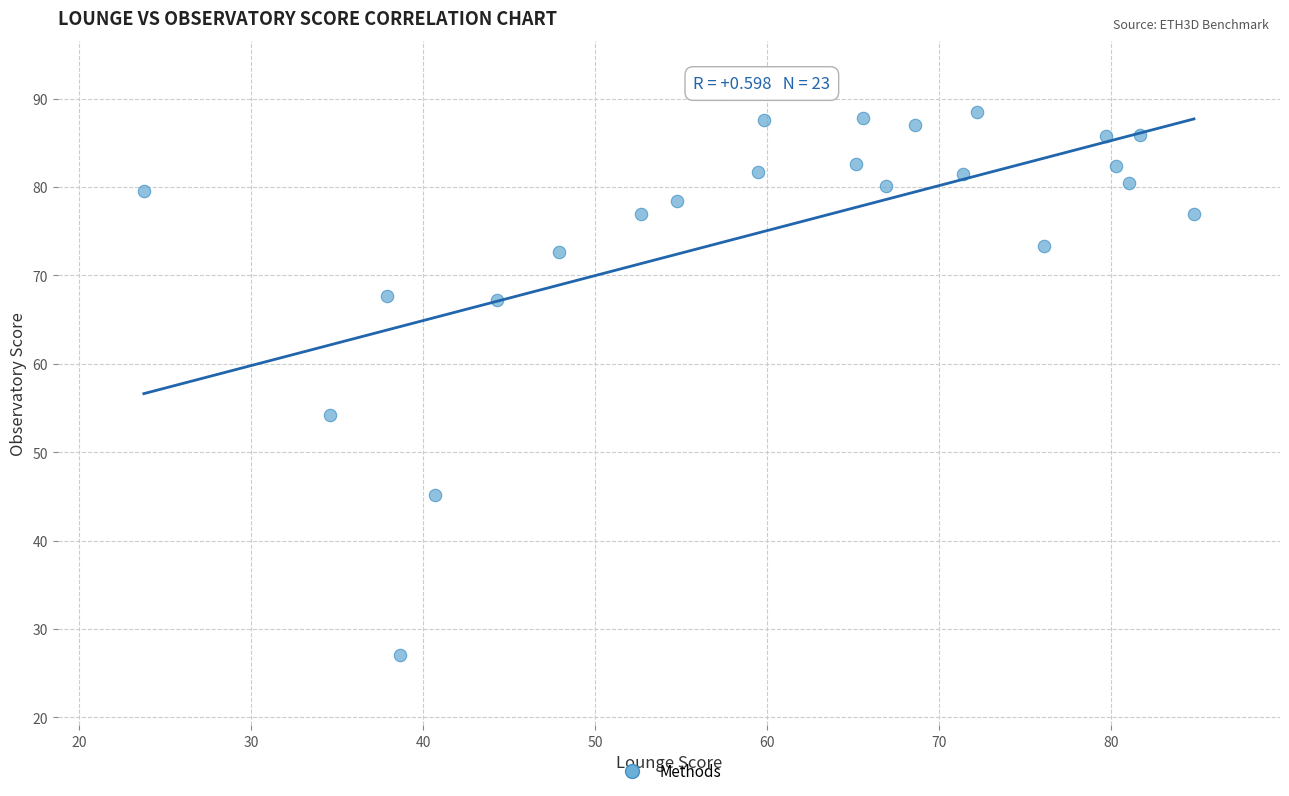

What is the range of Y values (max minus min)?

61.5